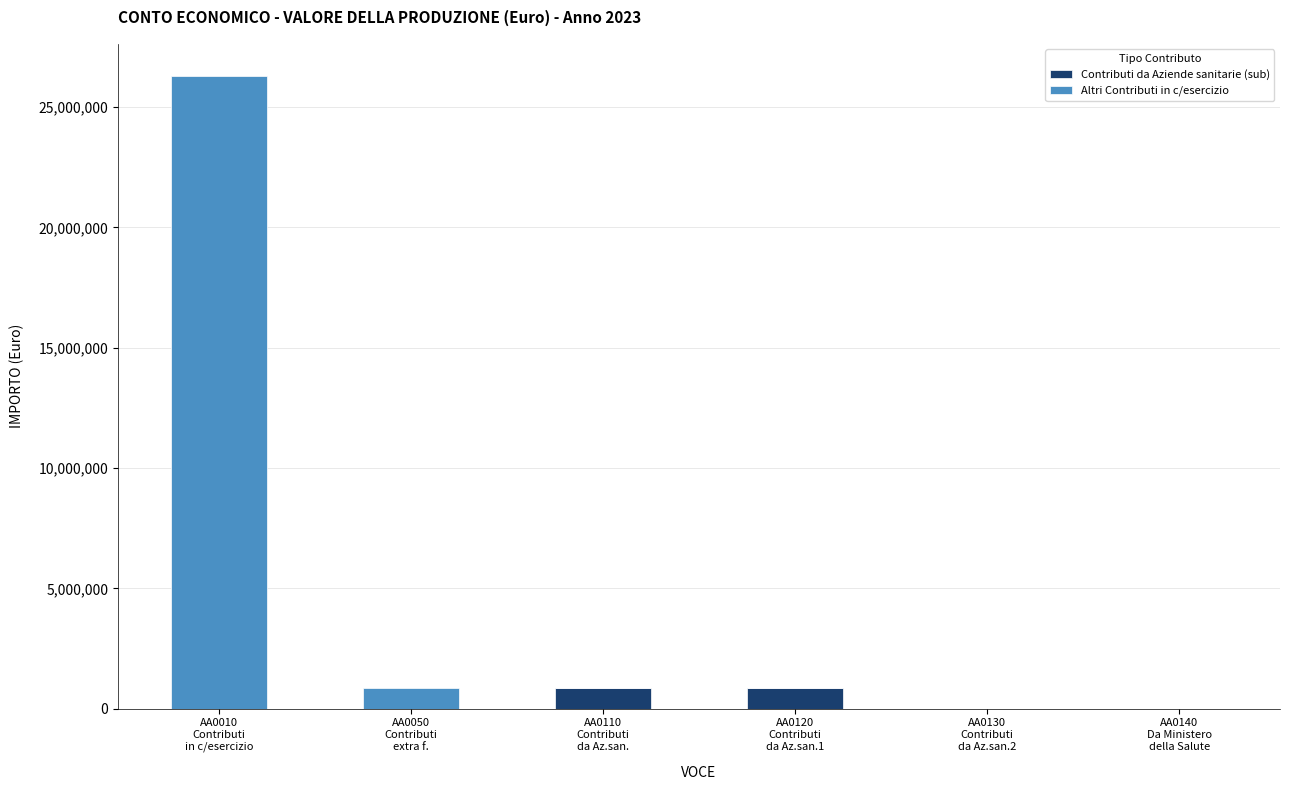

The Contributi da Aziende sanitarie (sub) series shows 0 at AA0130
Contributi
da Az.san.2. True or false?

True